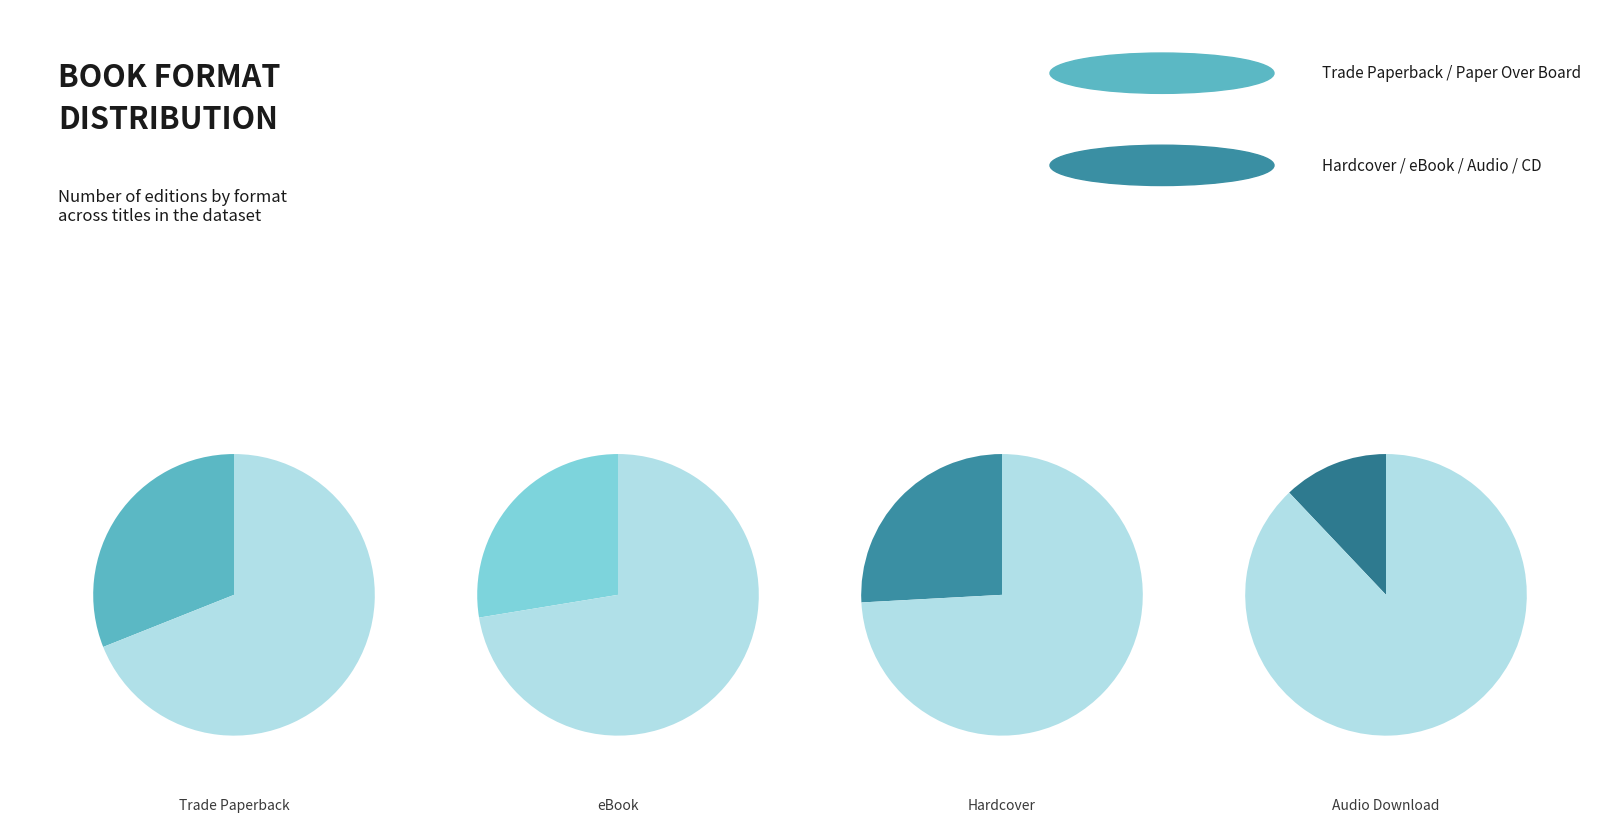

What is the largest slice in the pie chart?

Trade Paperback